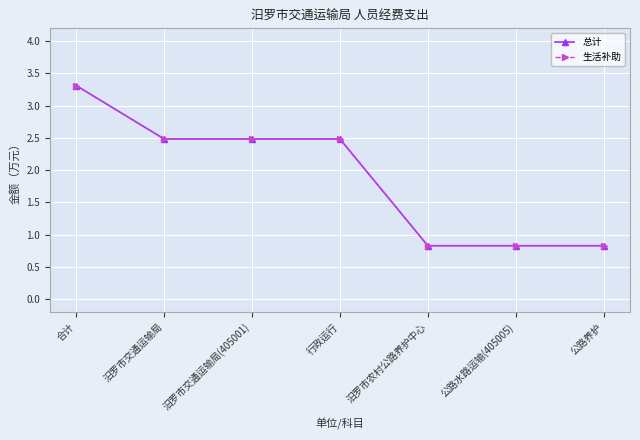

True or false: 总计 and 生活补助 intersect in this chart.

False